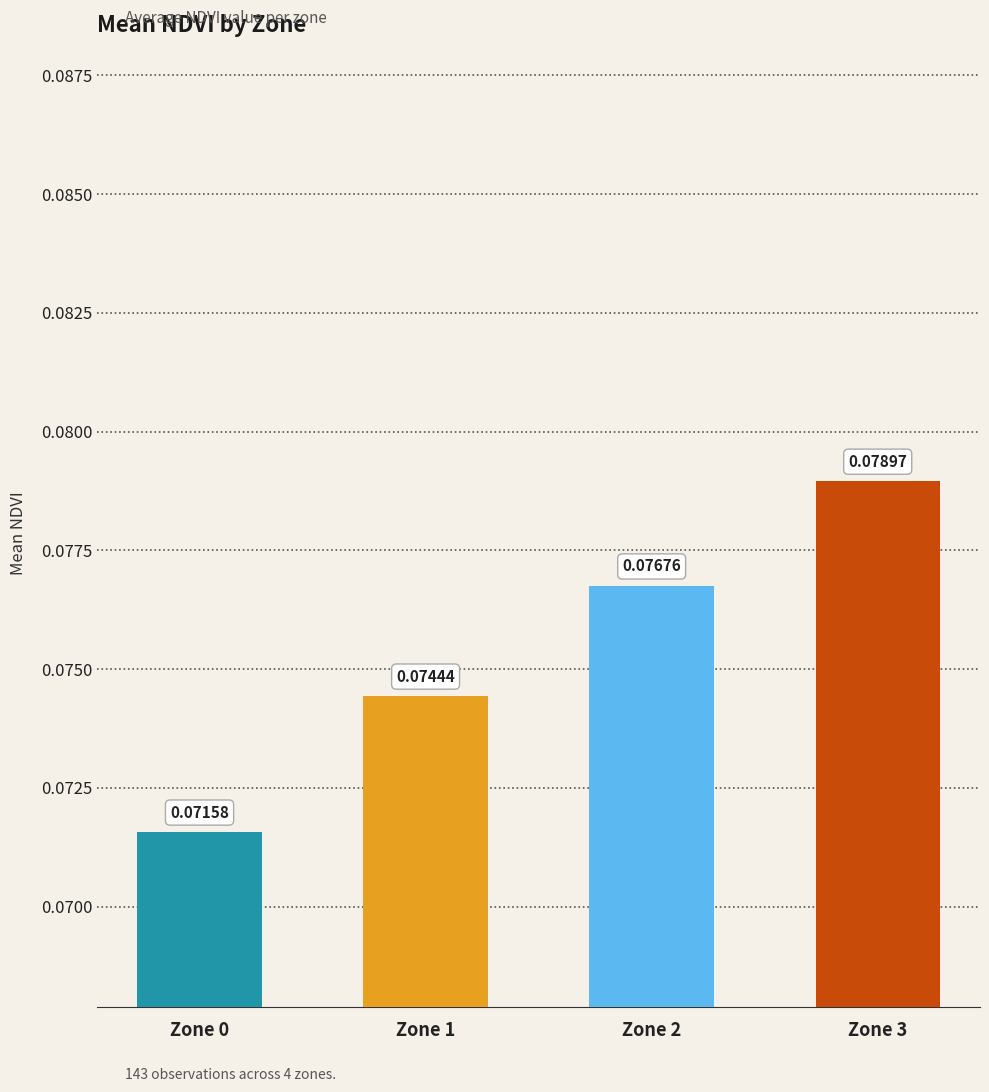

List the labels in order of value, largest first.

Zone 3, Zone 2, Zone 1, Zone 0